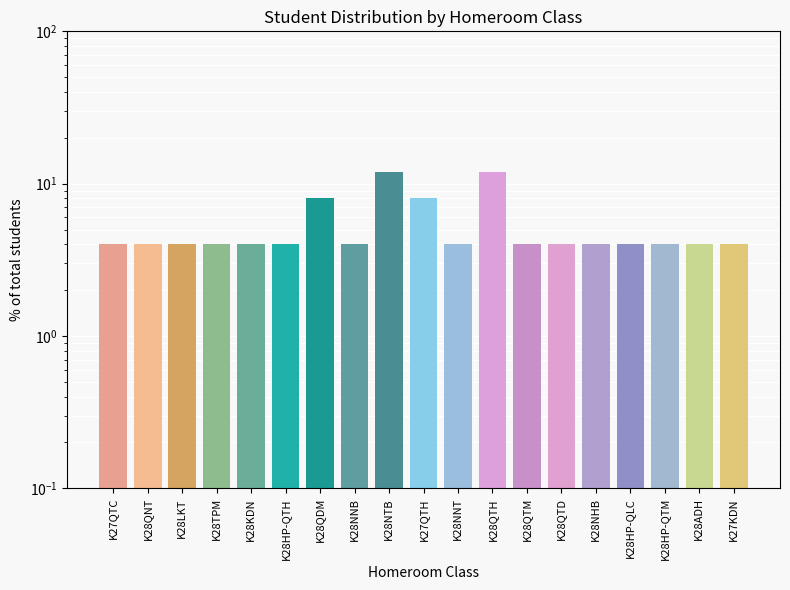

How many data points does each series have?

19